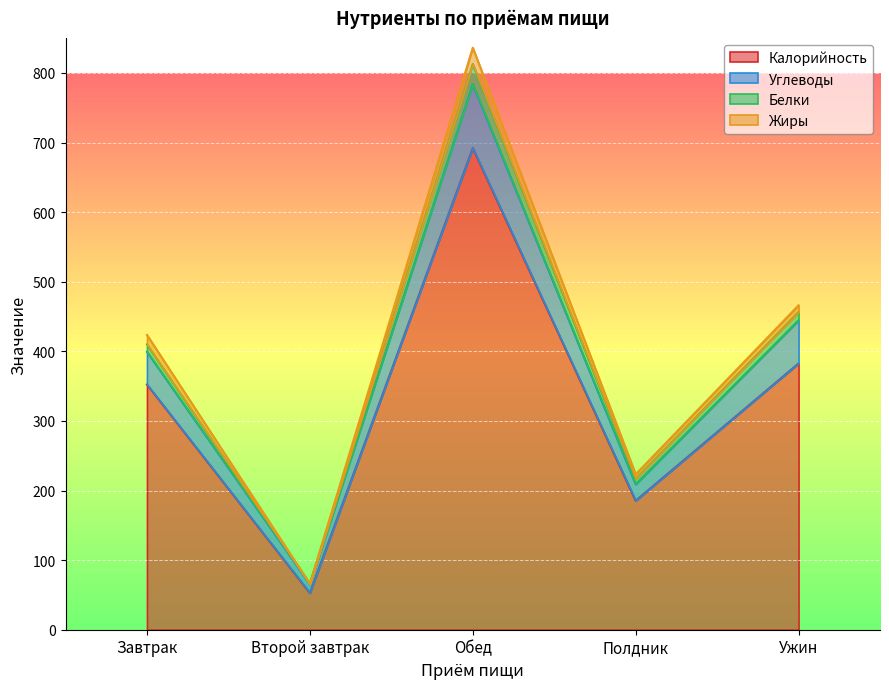

List the labels in order of Калорийность value, smallest first.

Второй завтрак, Полдник, Завтрак, Ужин, Обед